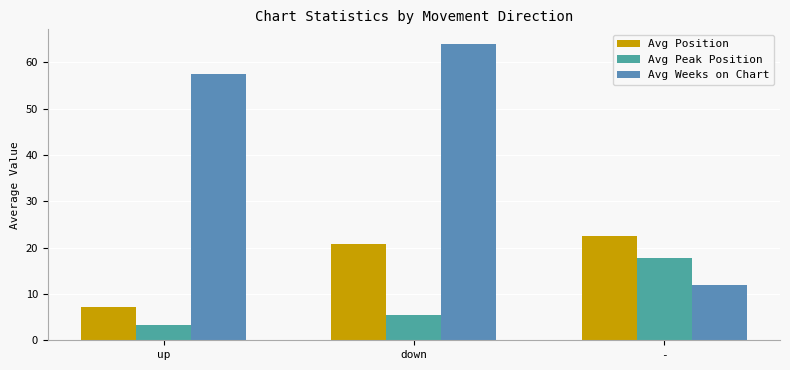

True or false: Avg Peak Position has a value of 1.0 at up.

False